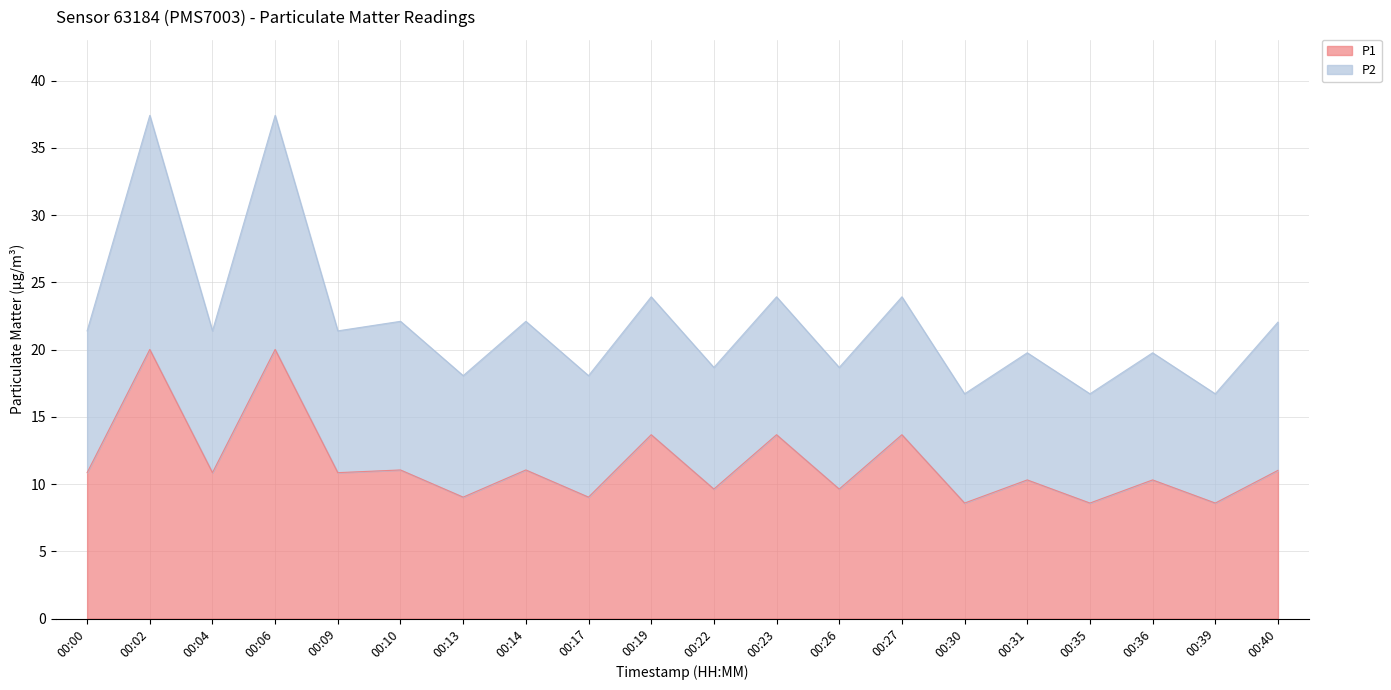

True or false: P1 has more than 1 points higher than both neighbors.

True